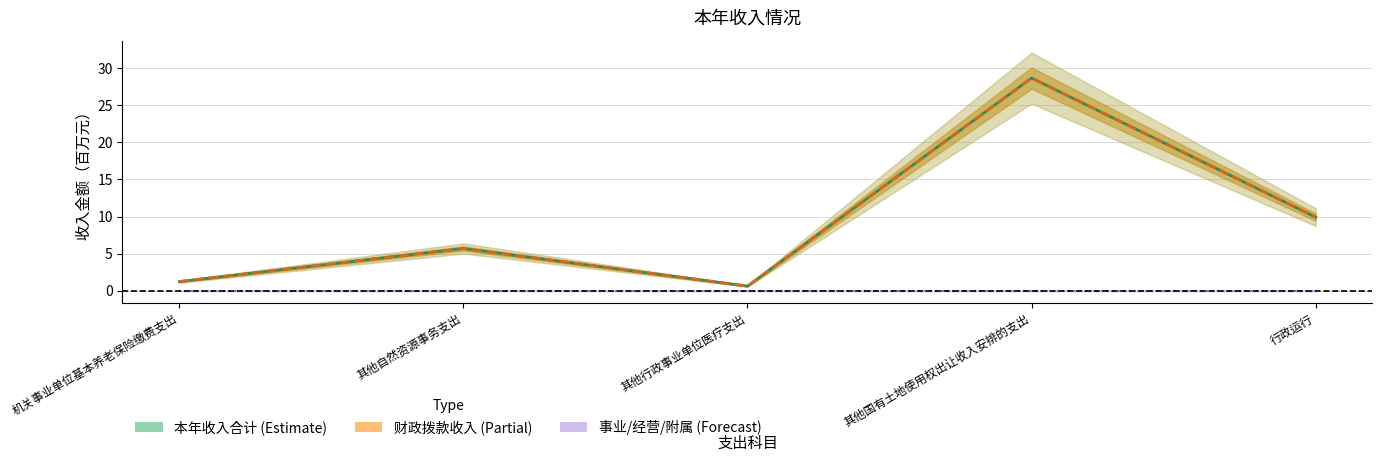

How many values in the 财政拨款收入 series exceed 5?

3